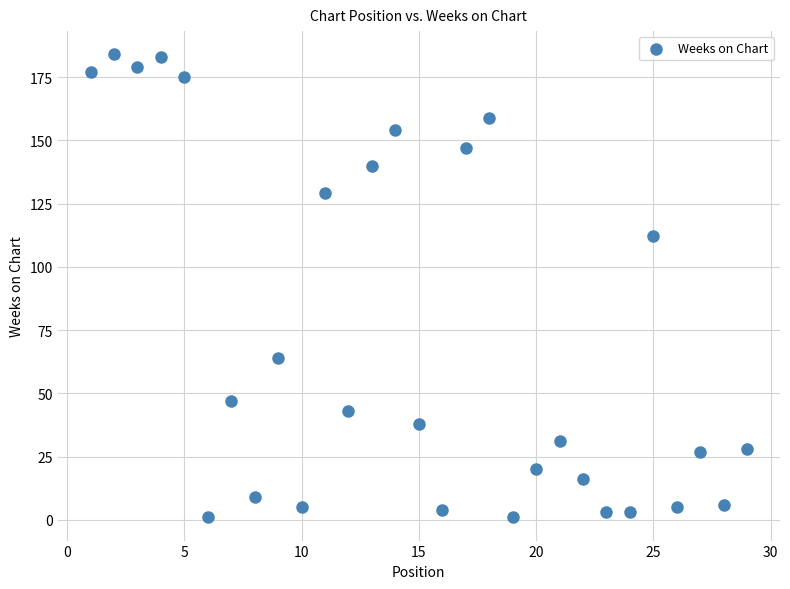

What Y value in the scatter plot is closest to 92?

112